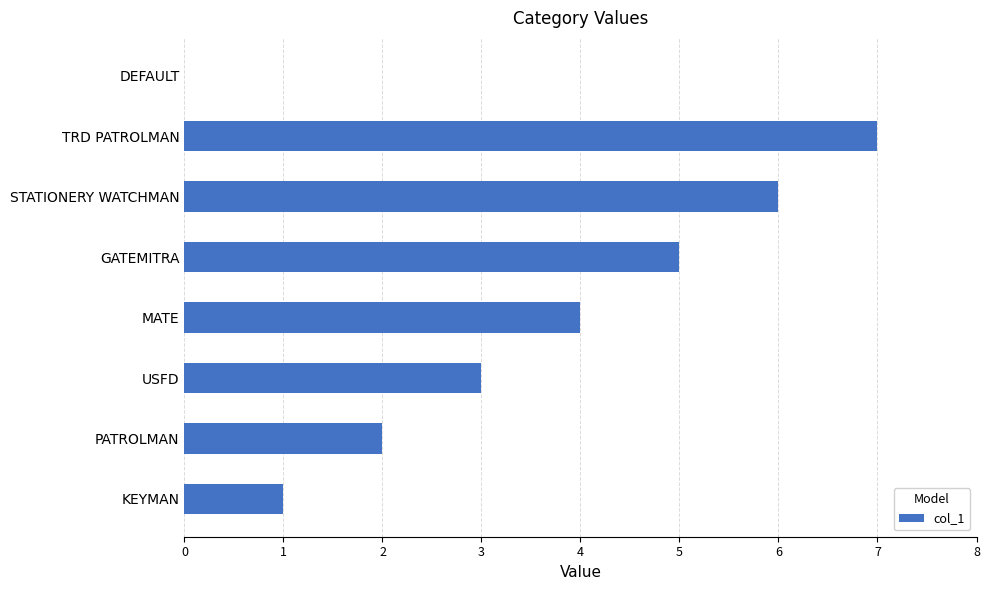

Is it true that the value at PATROLMAN is 2?

True